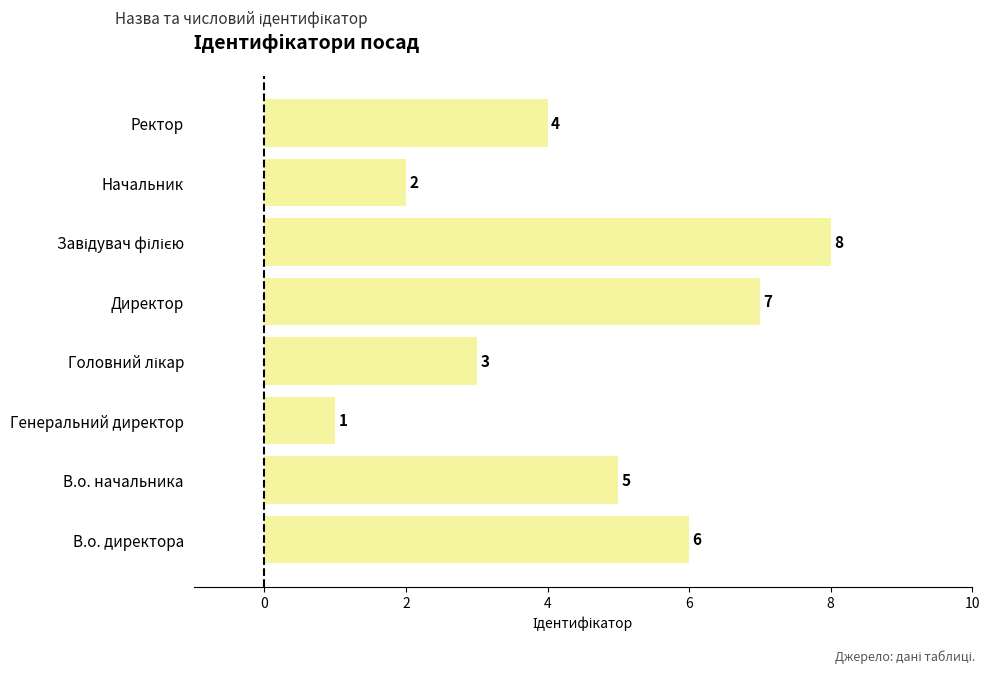

Where is the data nearest to the value 4?

Ректор